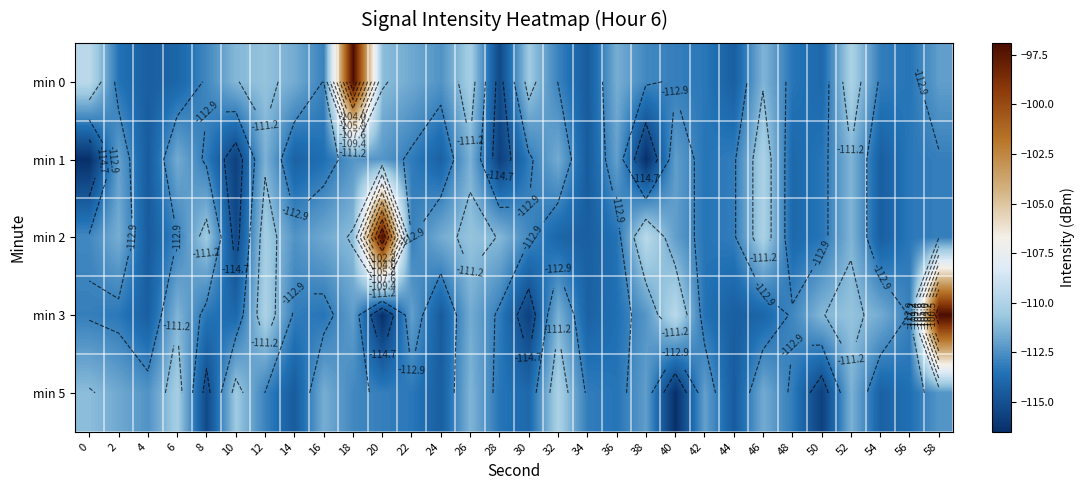

What is the sum of all min 0 values?

-3358.6